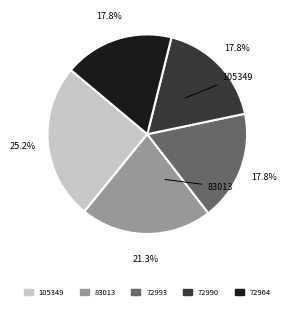

Does any single category account for the majority?

No